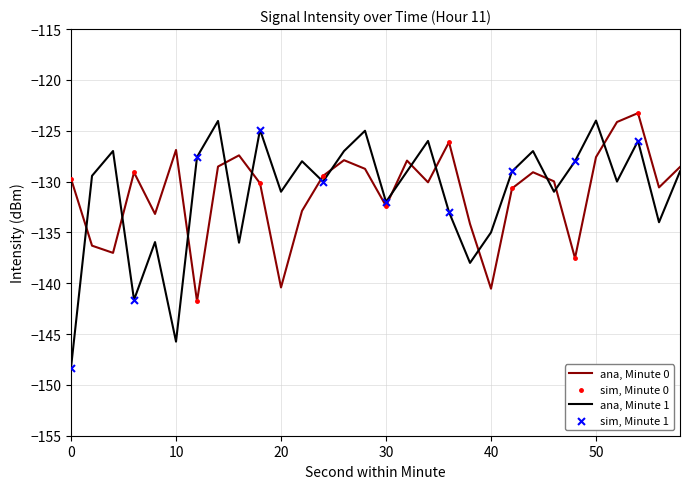

Which series has the widest spread of values?

ana, Minute 1